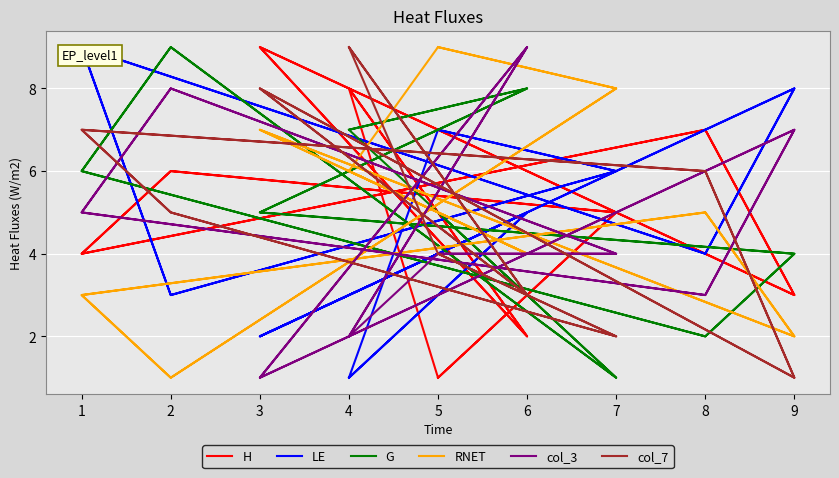

Which series has the widest spread of values?

H